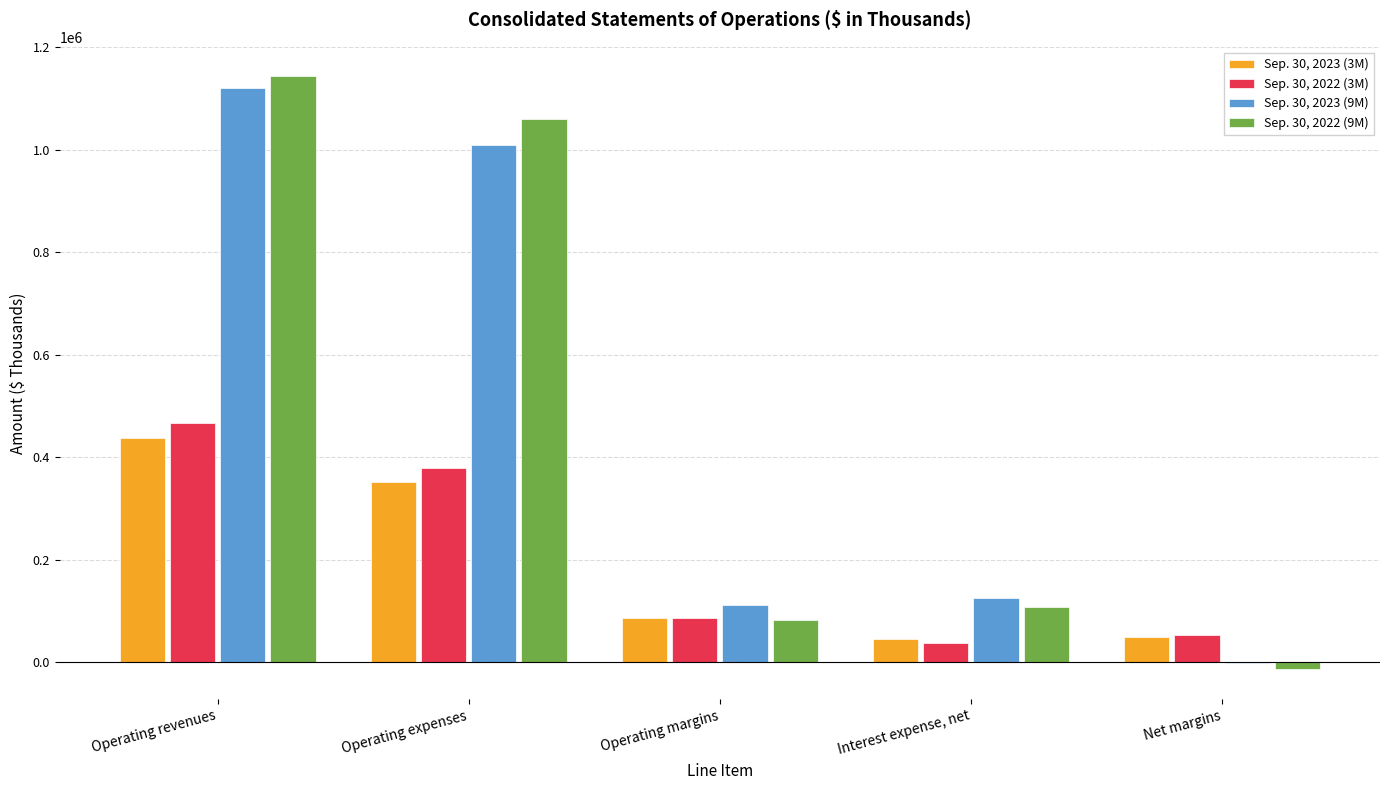

Which series changed the most between Operating expenses and Interest expense, net?

Sep. 30, 2022 (9M)